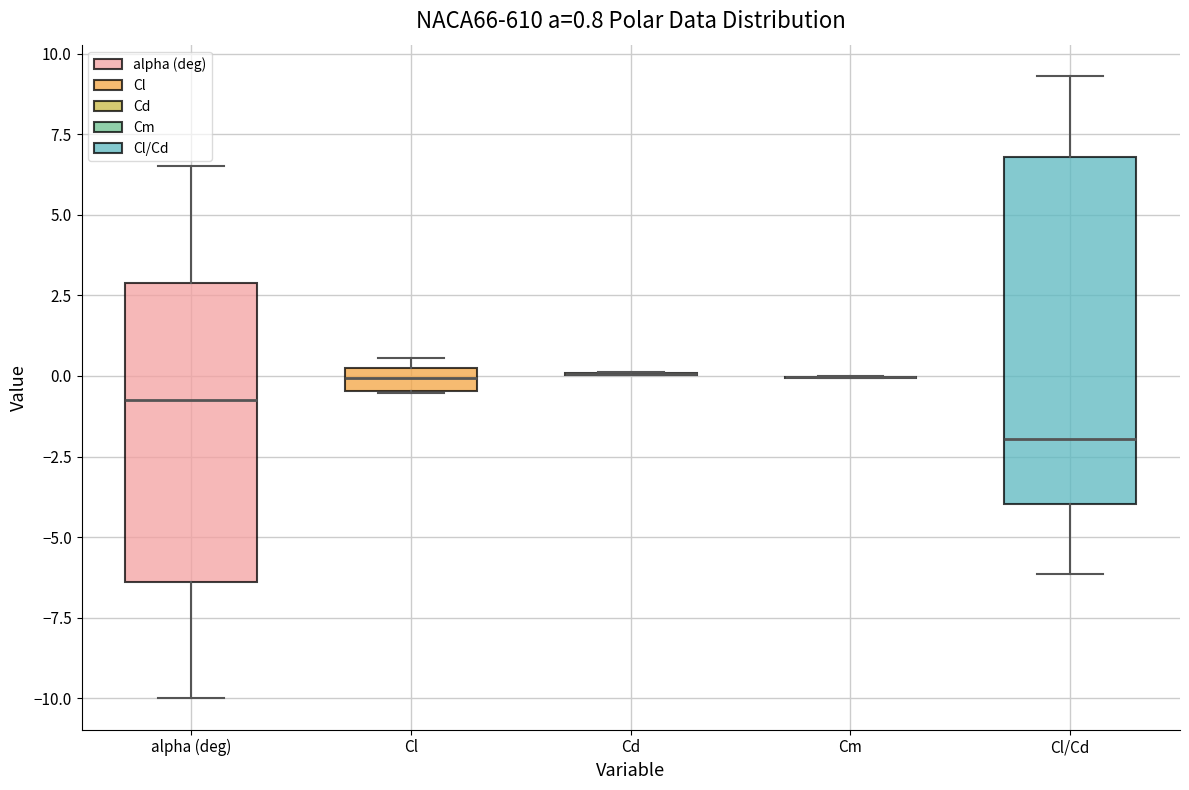

Which box is the tallest, from its lower edge to its upper edge?

Cl/Cd